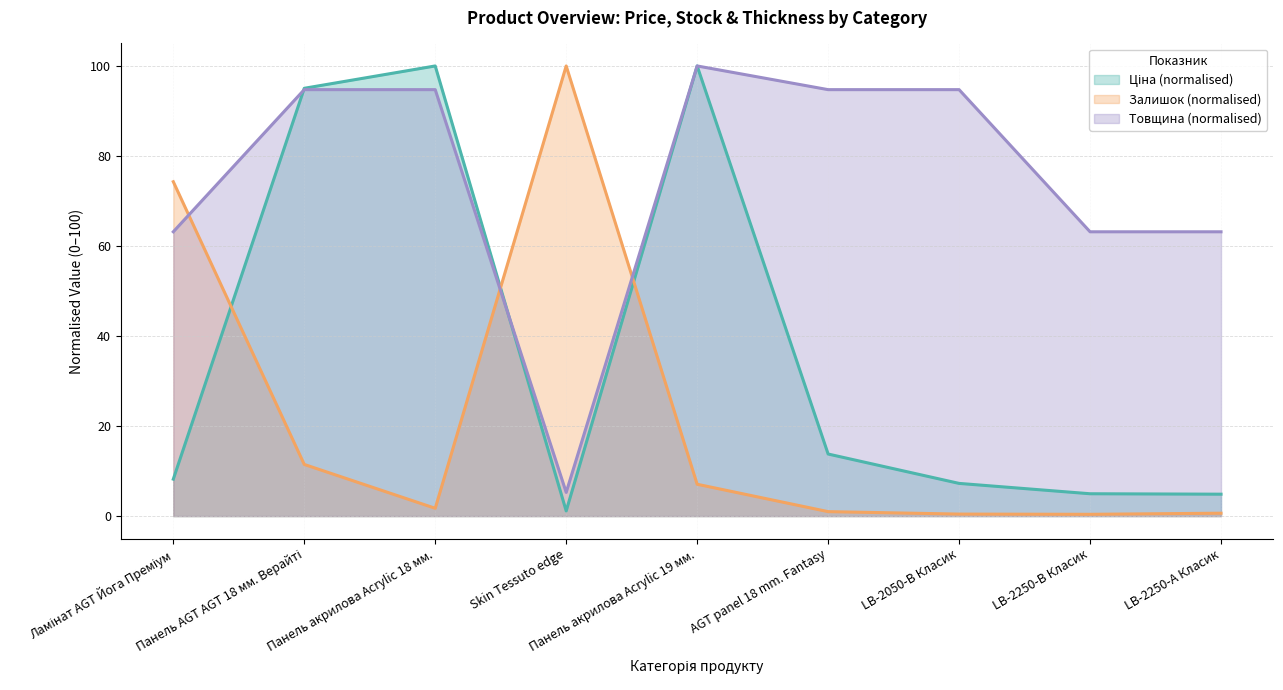

Where is the first local minimum for Ціна?

Skin Tessuto edge